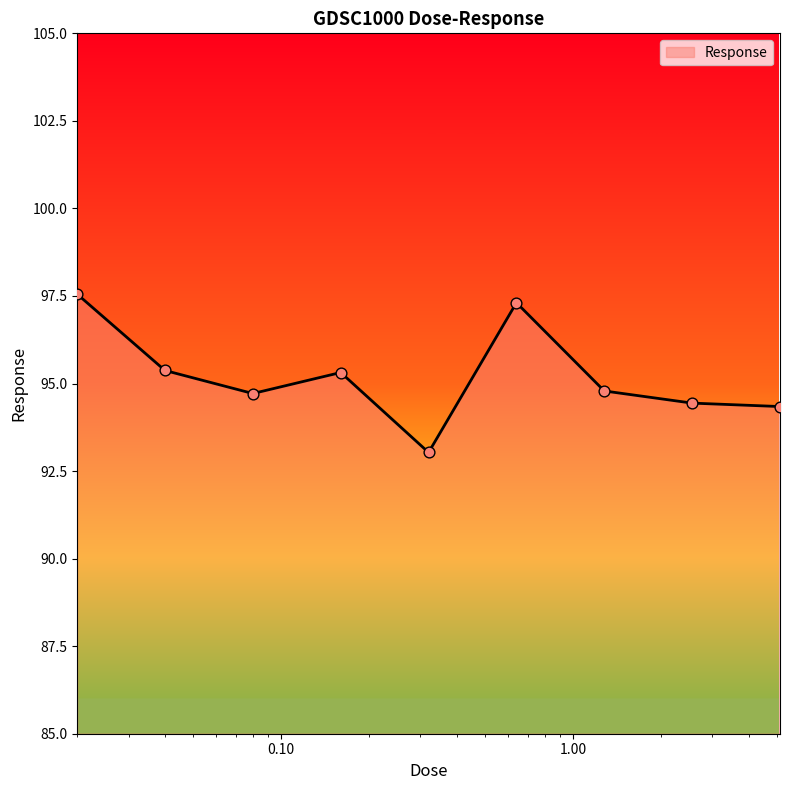

What is the maximum value shown in the chart?

97.6